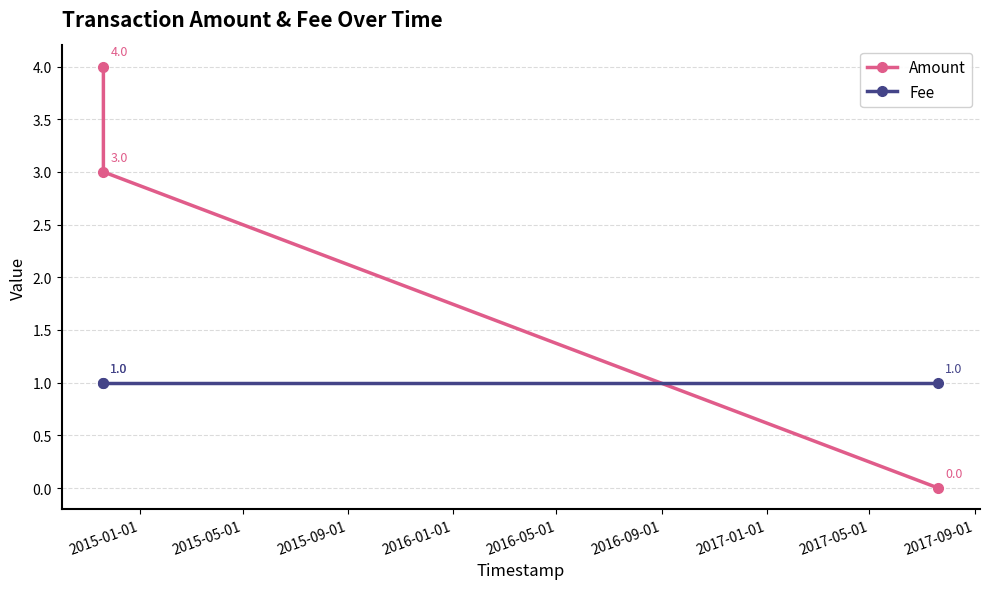

What is the greatest value displayed?

4